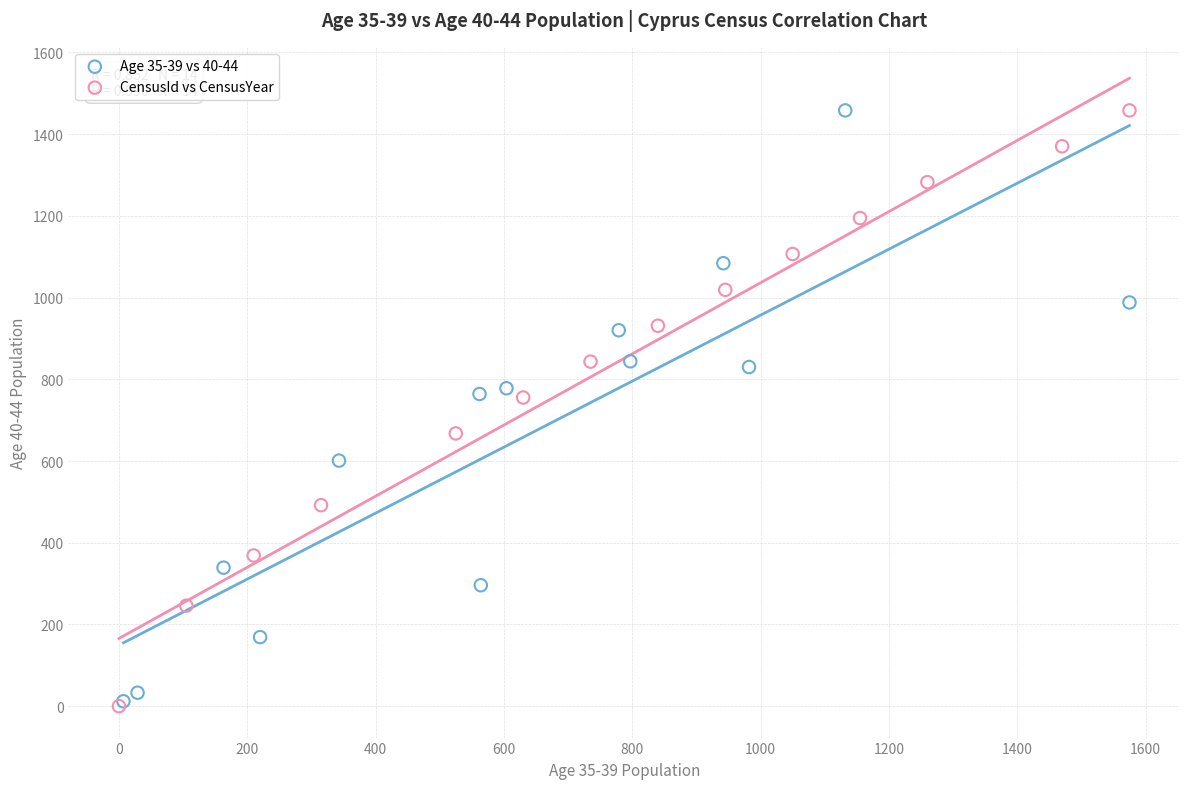

What are all the series names shown in the legend?

Age 35-39 vs 40-44, CensusId vs CensusYear